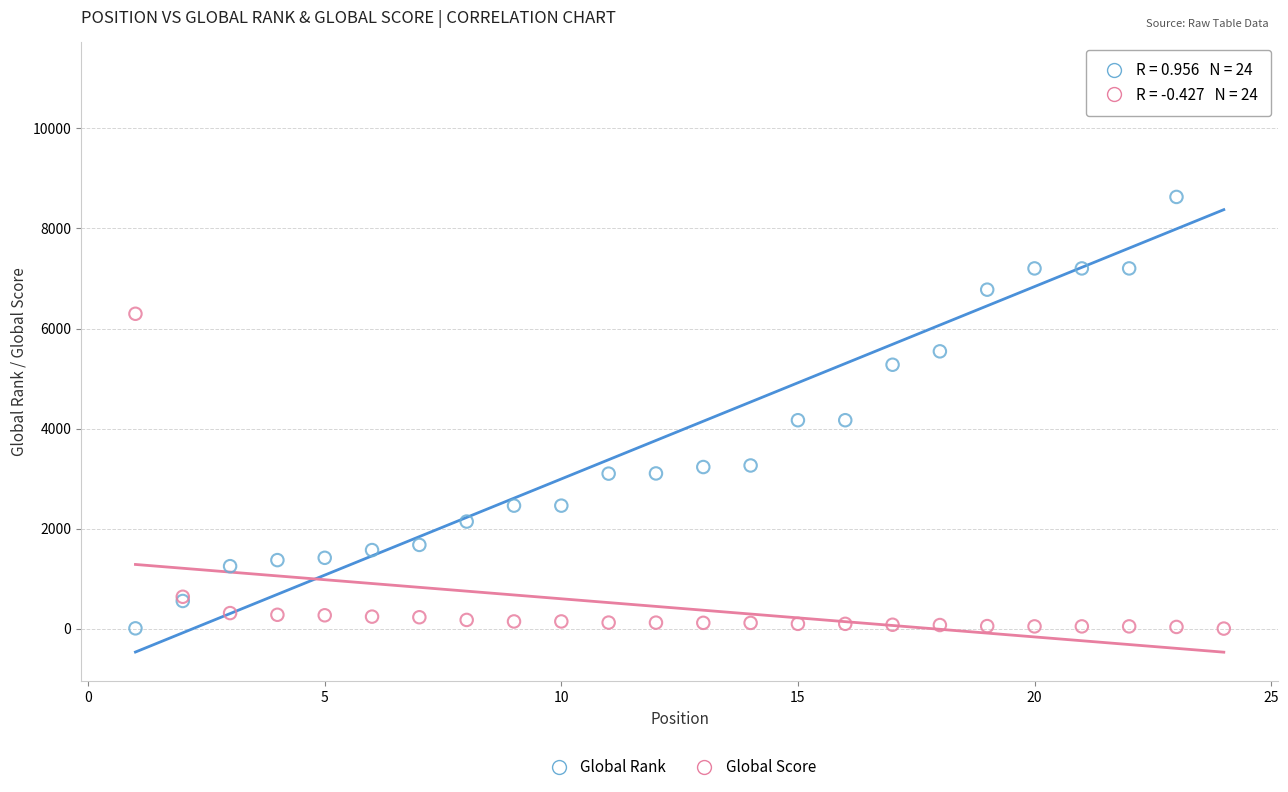

Which series has the largest Y range (max minus min)?

Global Rank